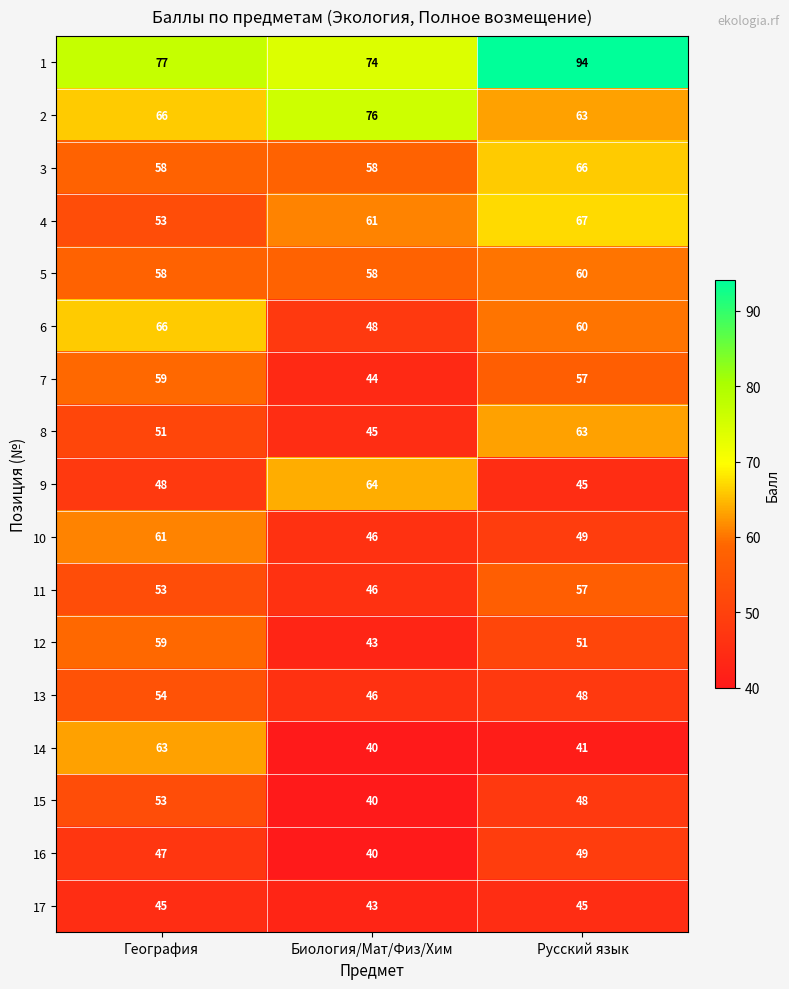

What is the total value across all series at География?

971